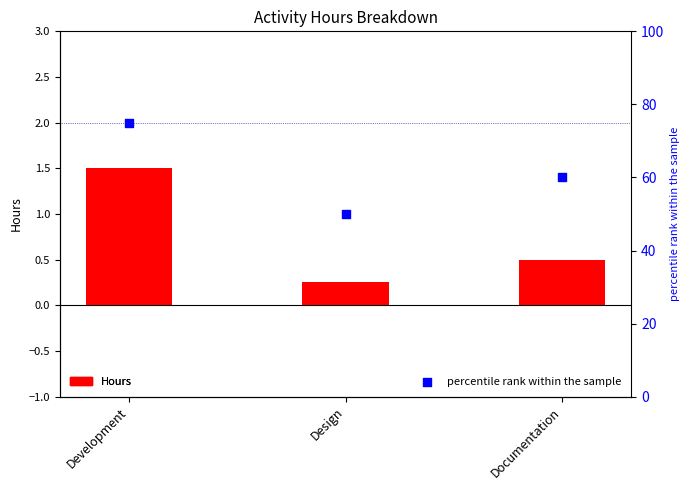

What are all the series names shown in the legend?

Hours, percentile rank within the sample